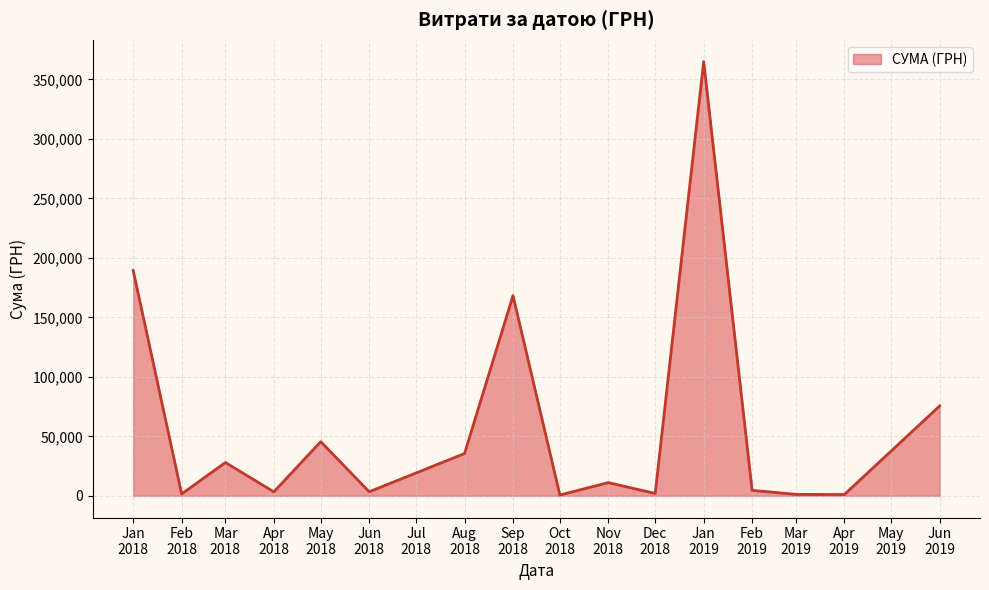

Count the number of categories in the chart.

16